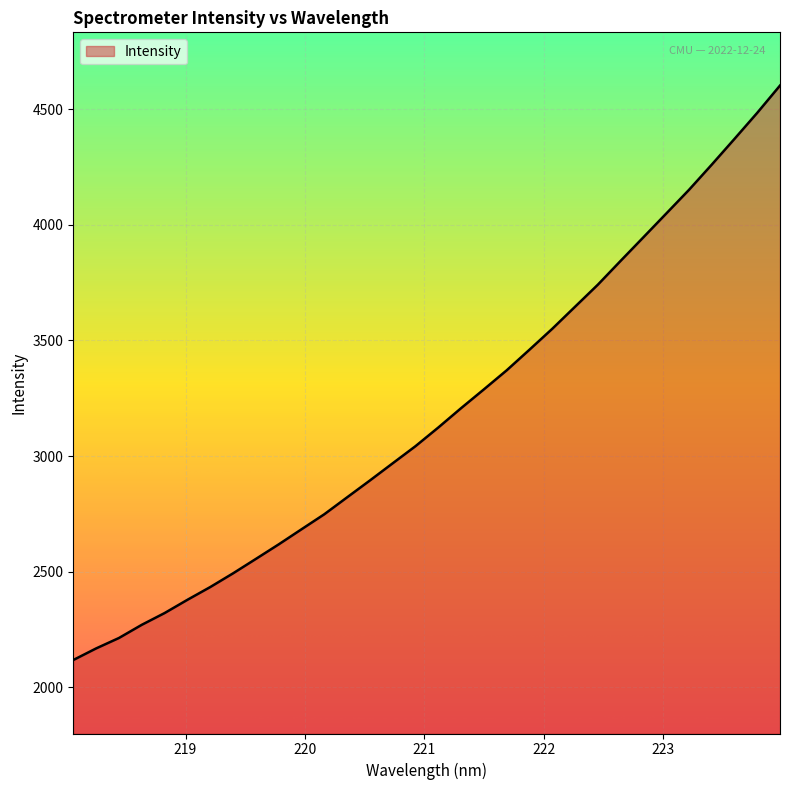

What is the smallest value displayed?

2118.0